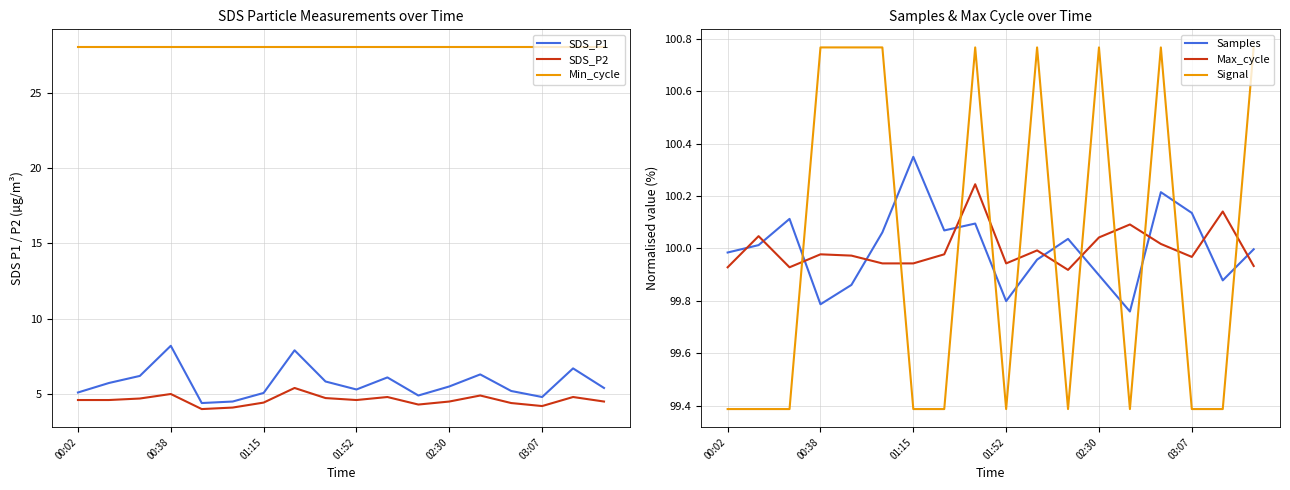

What is the sum of the SDS_P2 values at 17 and 8?

9.2